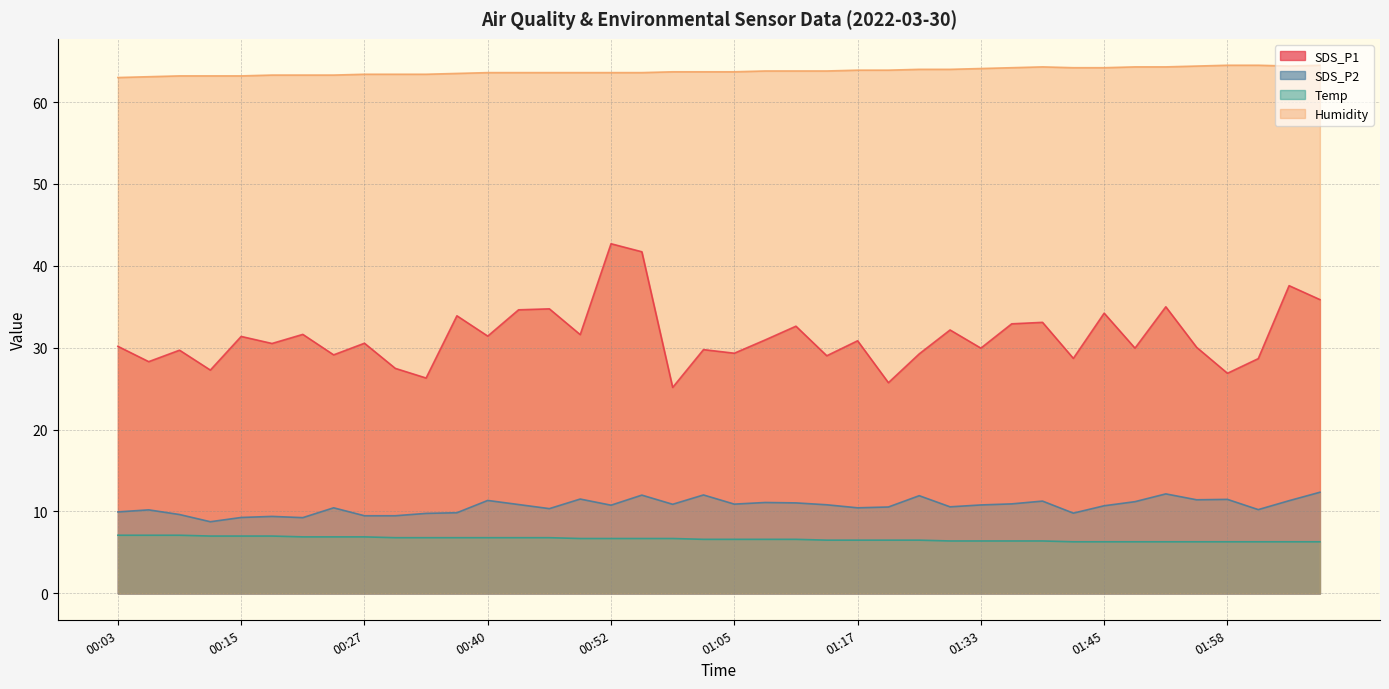

The SDS_P2 series shows 6.9 at 01:20. True or false?

False